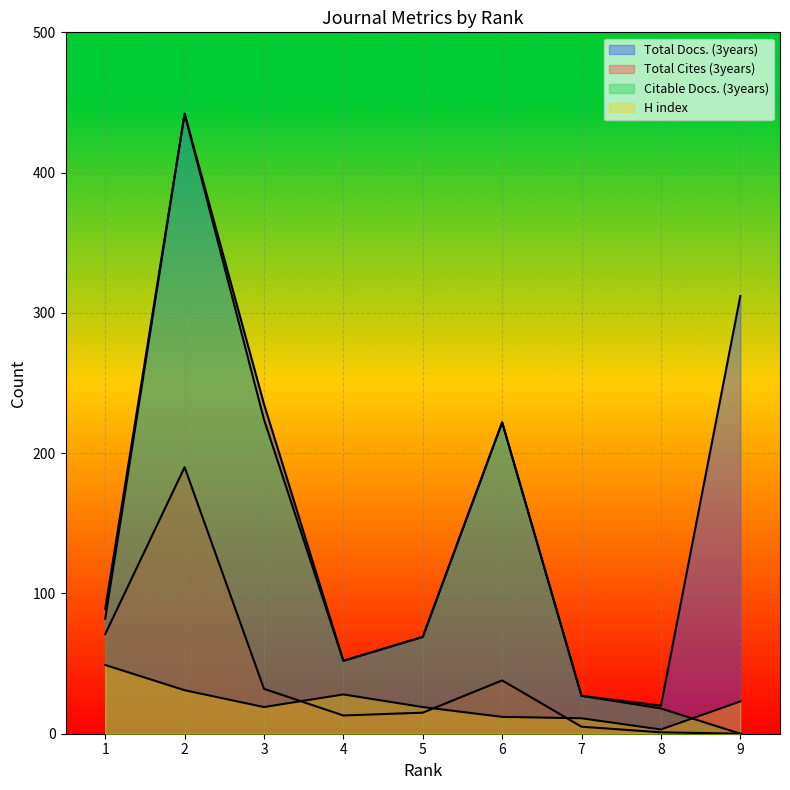

True or false: H index has more than 2 interior local peaks.

False